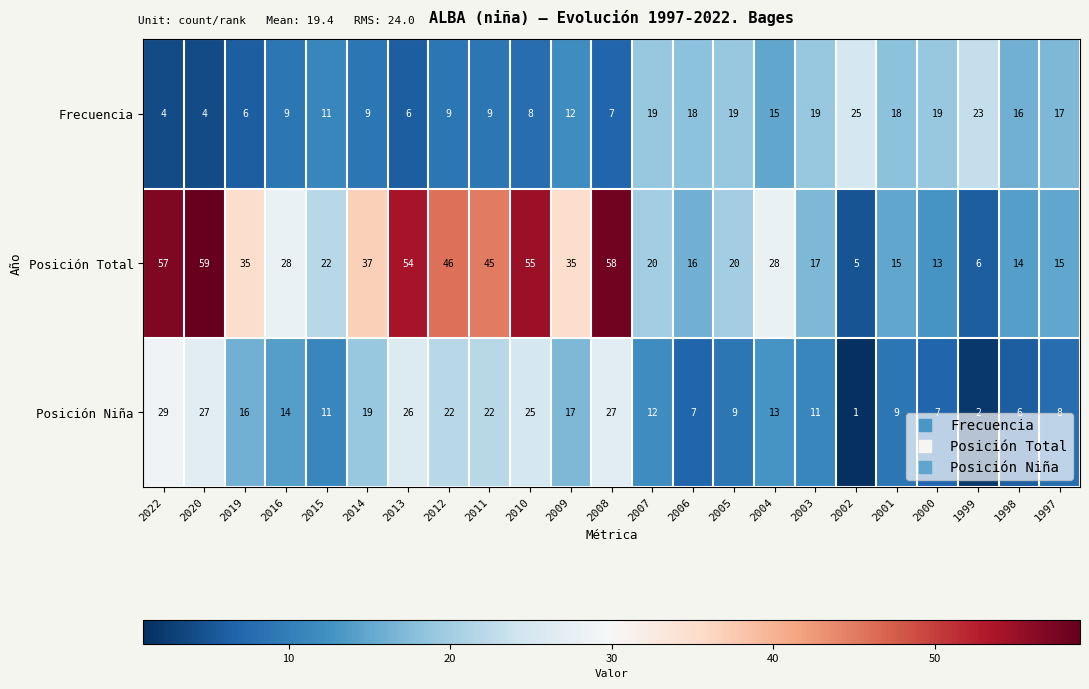

The value of Posición Total at 2009 is 52. True or false?

False